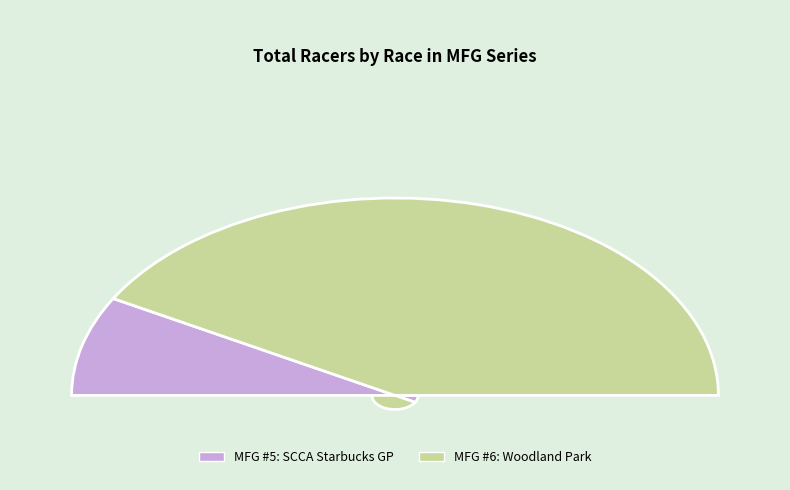

Combined, what portion of the pie is MFG #6: Woodland Park and MFG #5: SCCA Starbucks GP?

100.0%